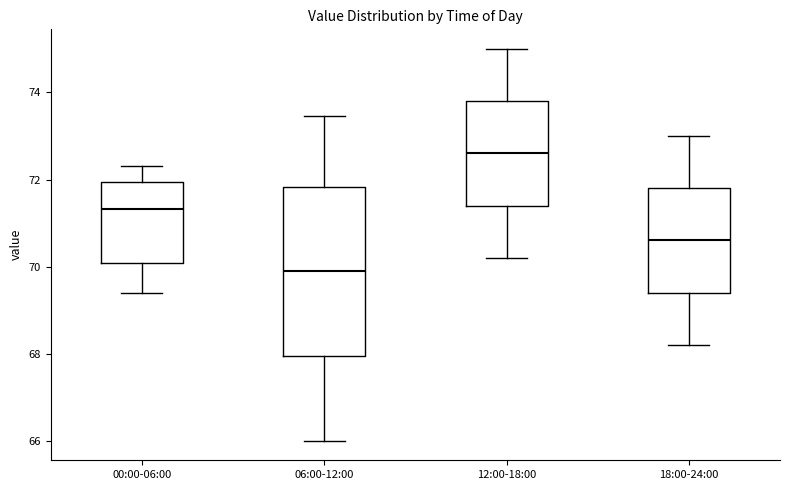

Where does the lower whisker of the box for 18:00-24:00 end on the y-axis? The values are not printed on the chart, so give them approximately, as read against the axis.

68.2